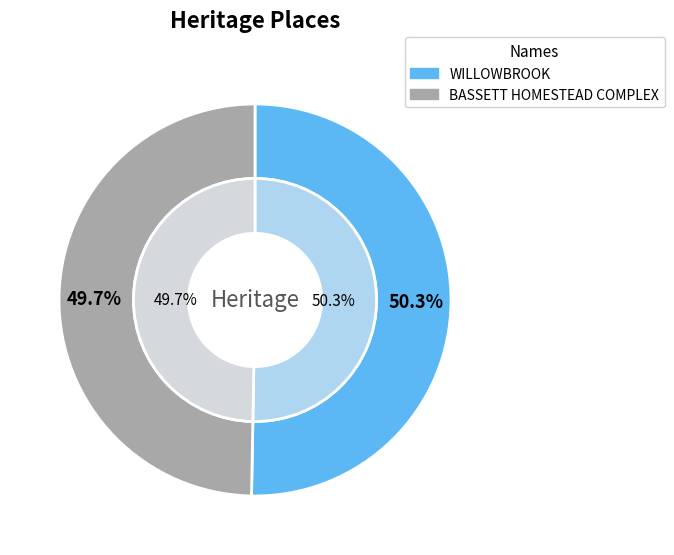

To the nearest percent, what is the average slice percentage?

50%